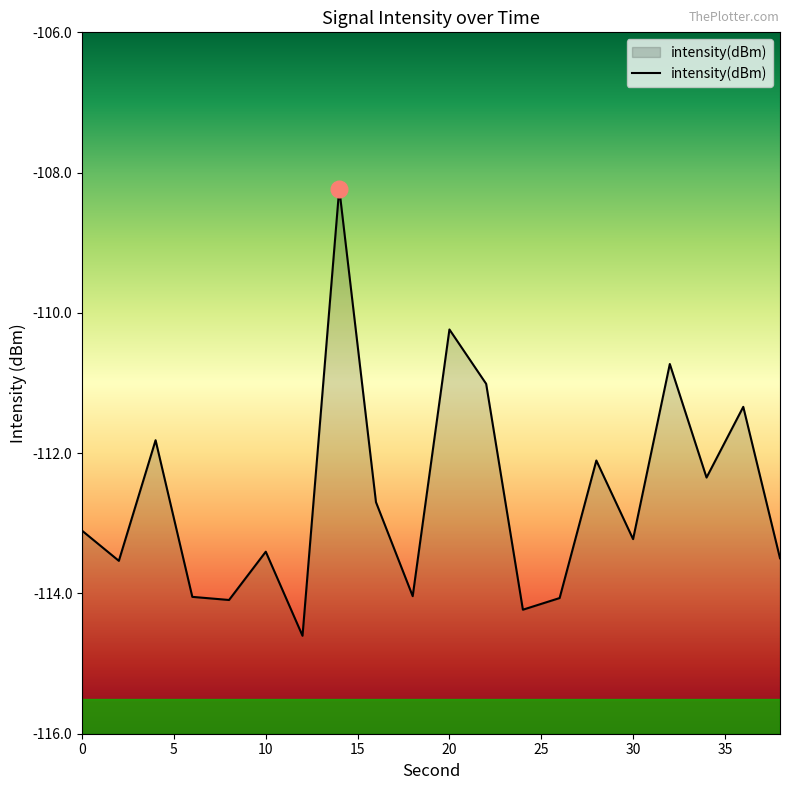

What is the difference between the maximum and second lowest values?

6.0